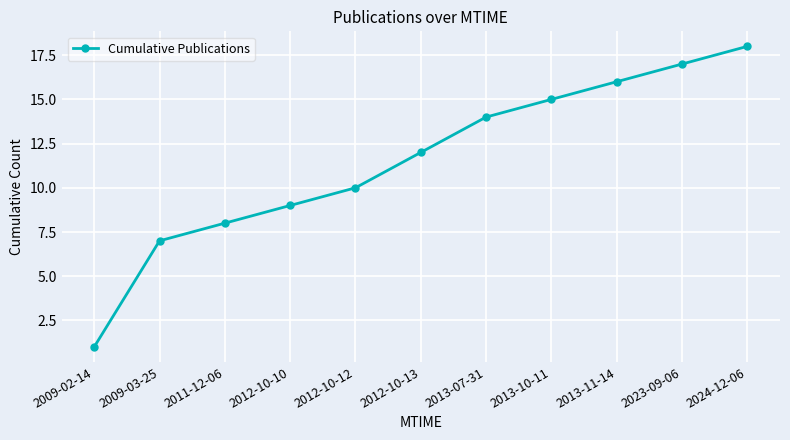

What is the minimum value shown in the chart?

1